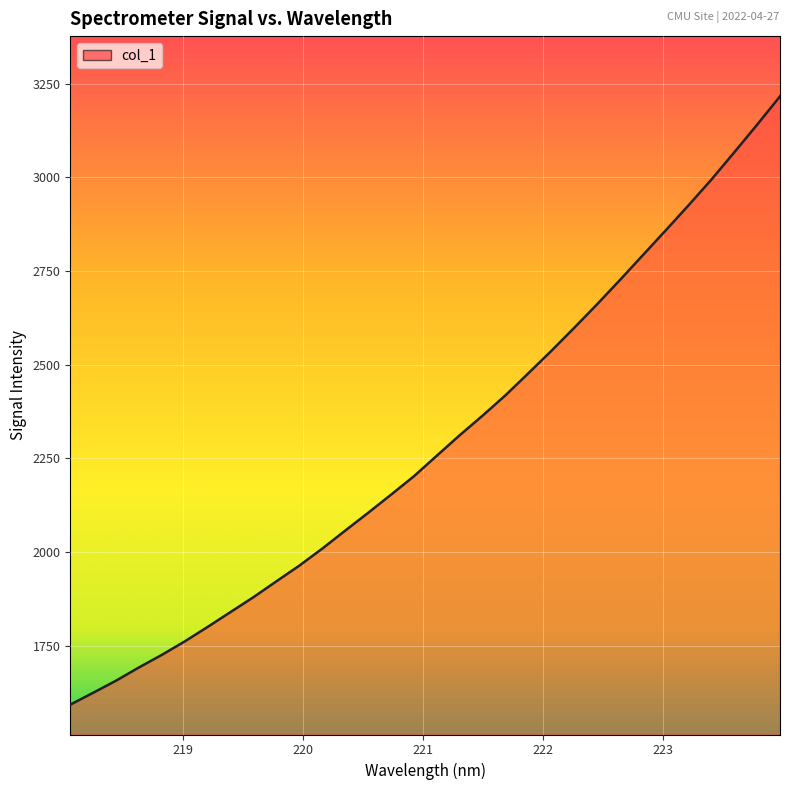

What is the minimum value shown in the chart?

1592.6